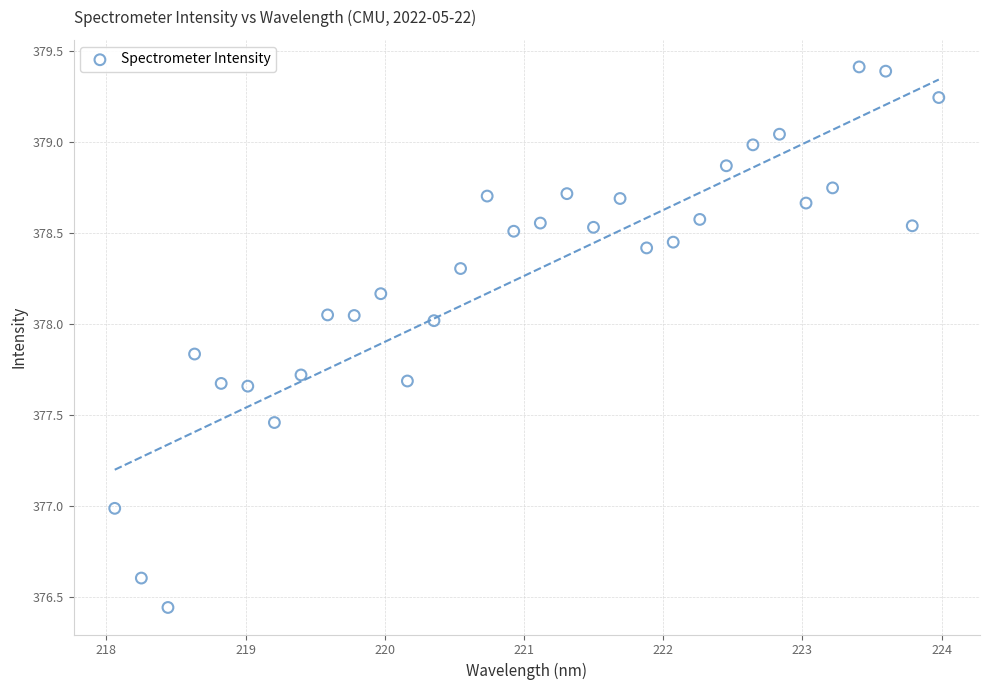

What is the range of X values (max minus min)?

5.9